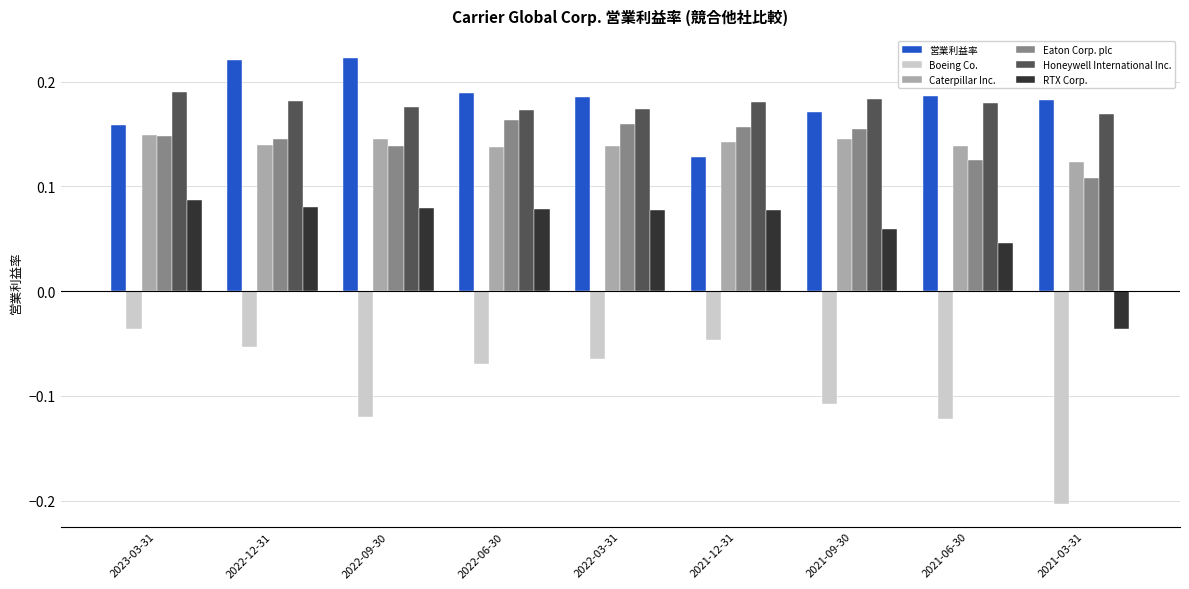

Does the chart contain stacked bars?

No